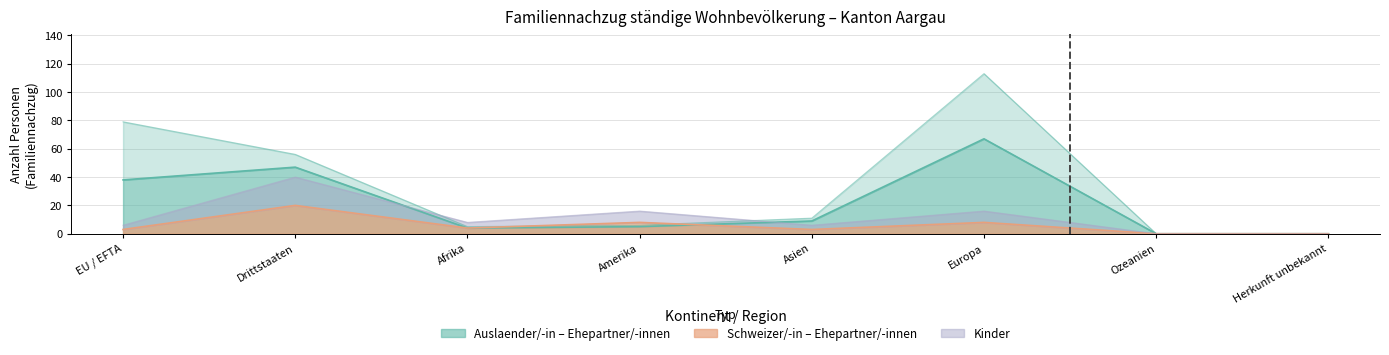

What is the label of the 1st point from the right?

Herkunft unbekannt